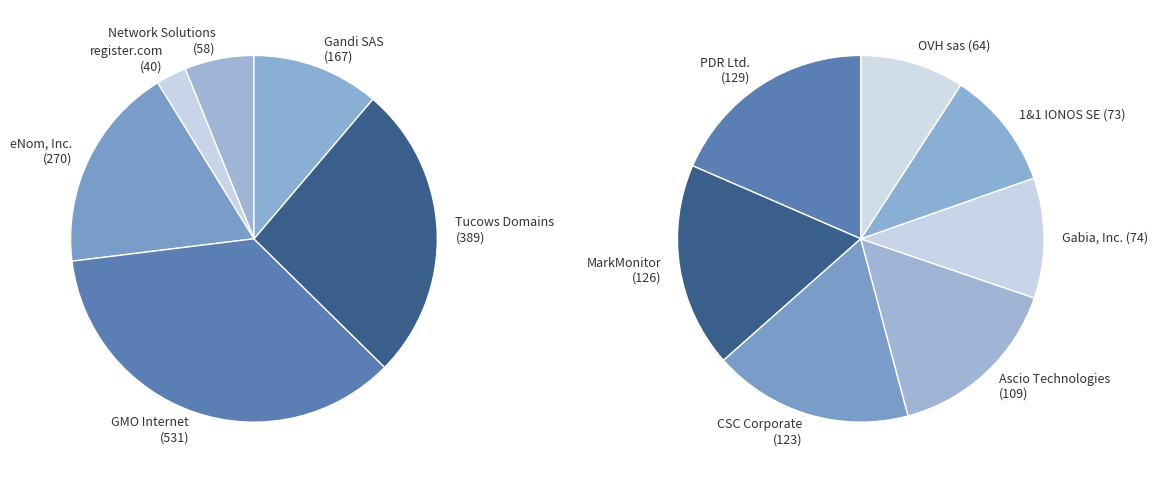

To the nearest percent, what is the combined percentage of Network Solutions, LLC (58) and OVH sas (64)?

7%